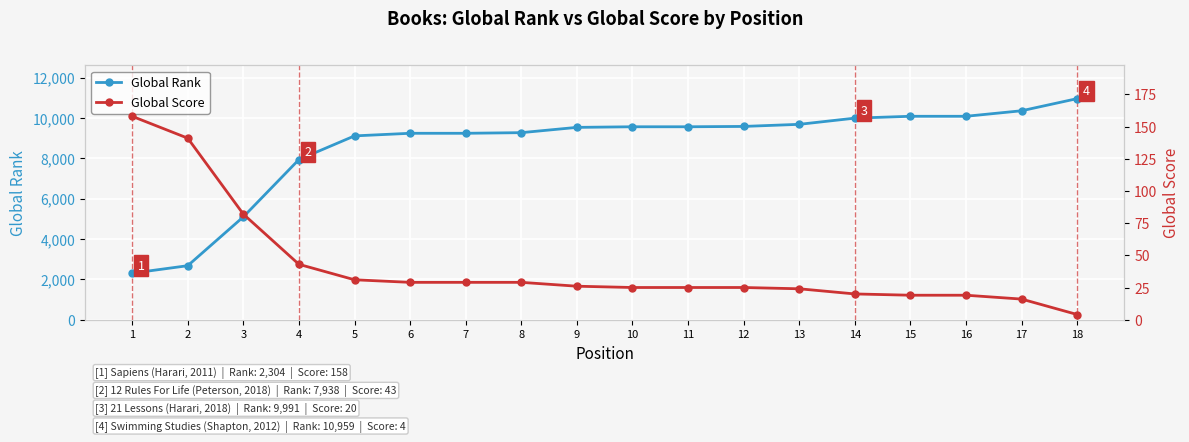

Which series has the largest total across all categories?

Global Rank